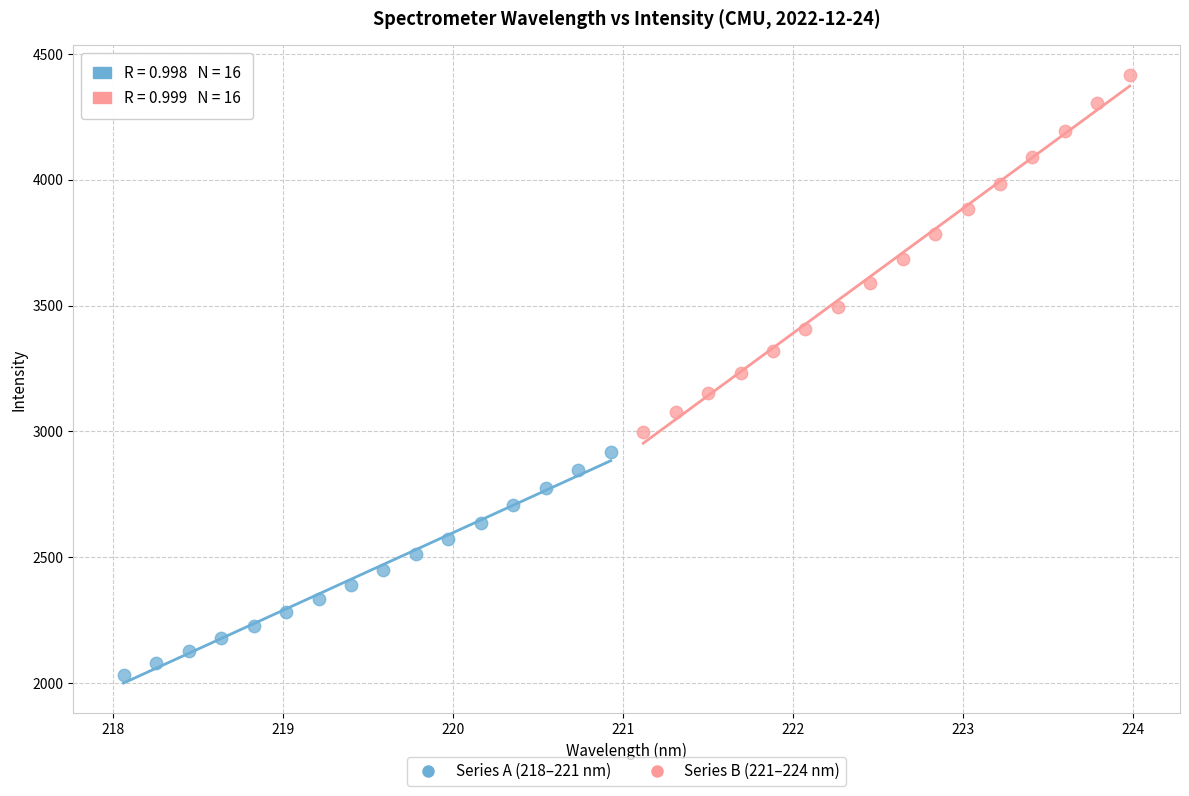

Which series has the widest spread of Y values?

Series B (221–224 nm)